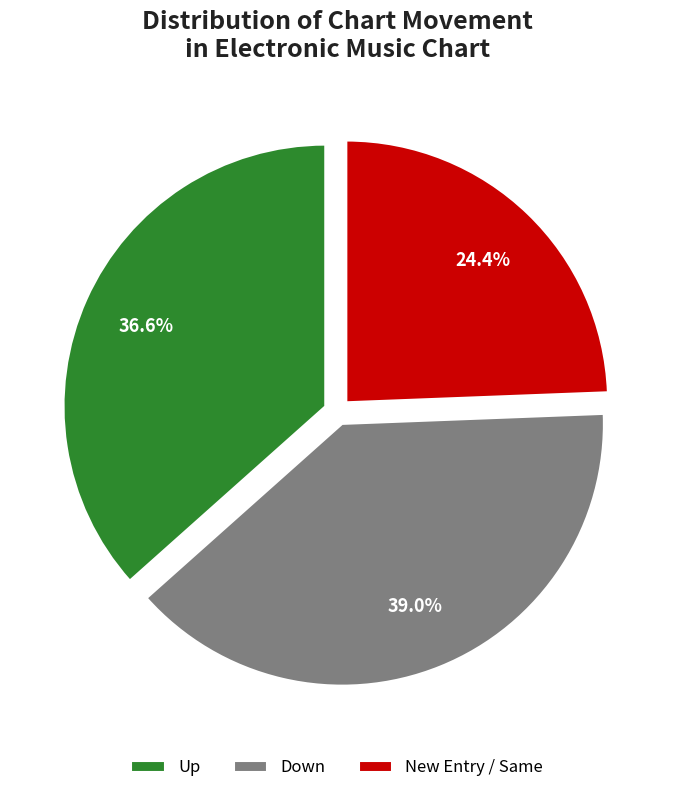

Which category has the smallest portion of the pie?

New Entry / Same